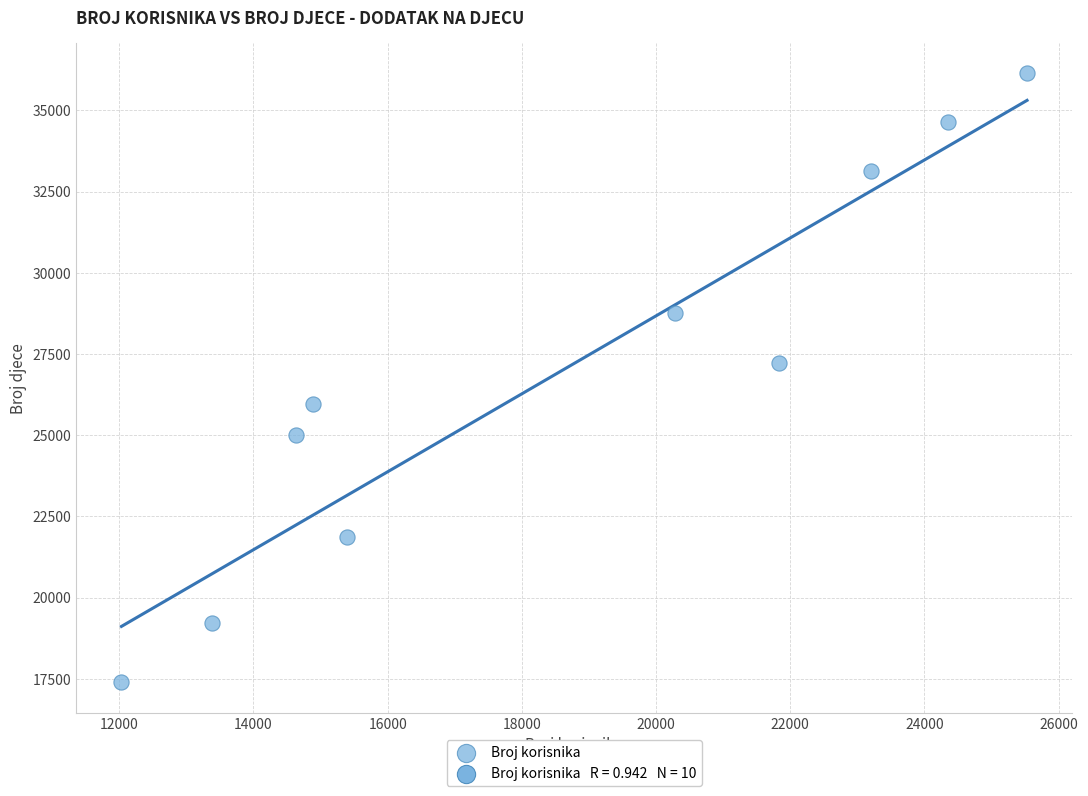

What Y value in the scatter plot is closest to 26765?

27222